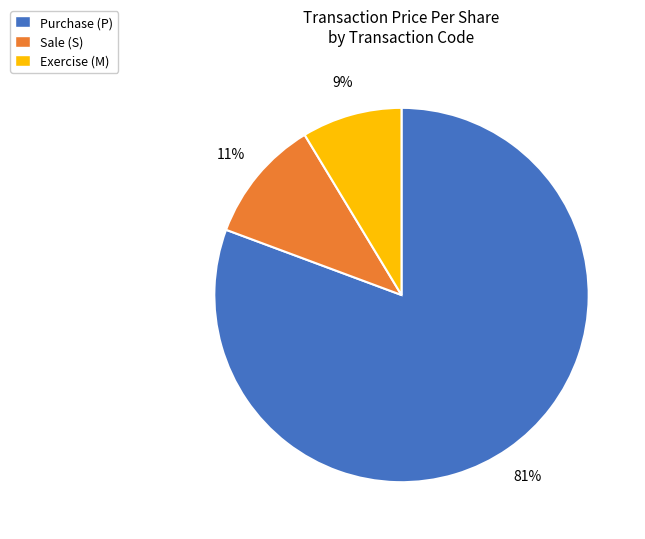

To the nearest percent, what is the average slice percentage?

33%